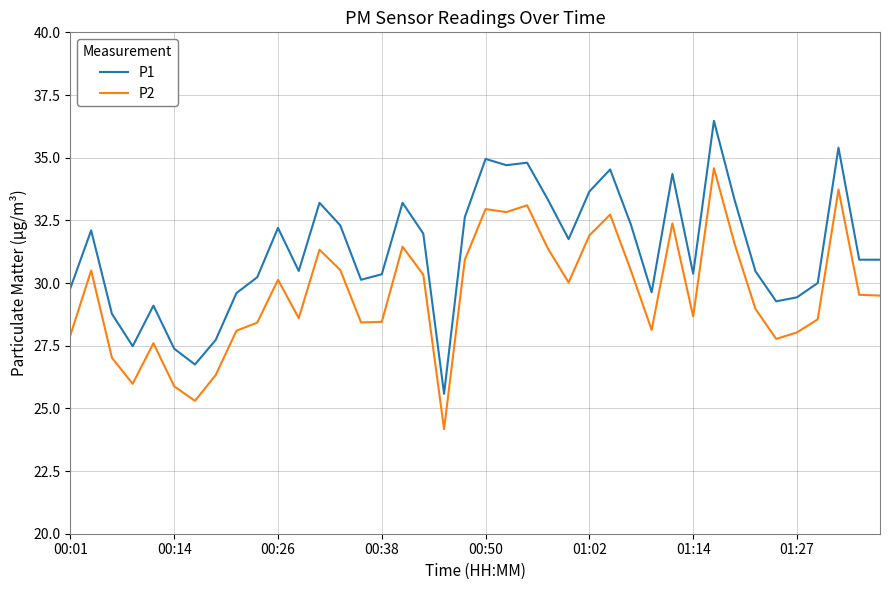

What is the maximum value shown in the chart?

36.5